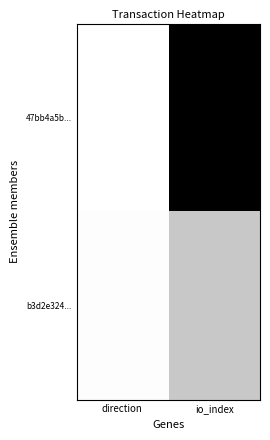

What is the maximum value shown in the chart?

1.0